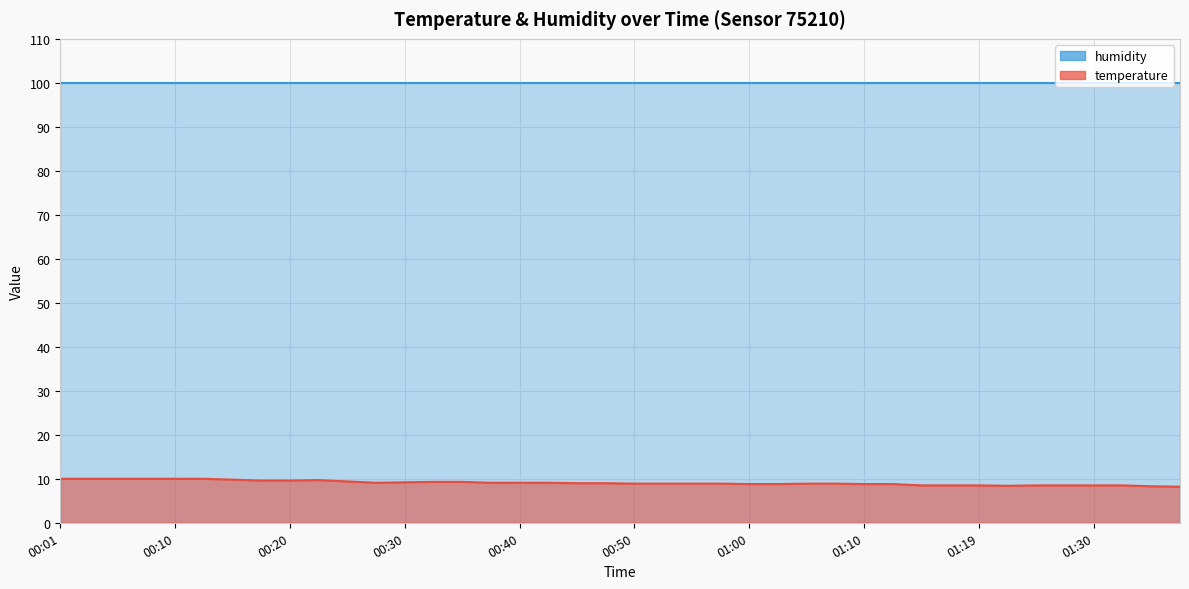

At which category does the data reach its first local peak?

00:23